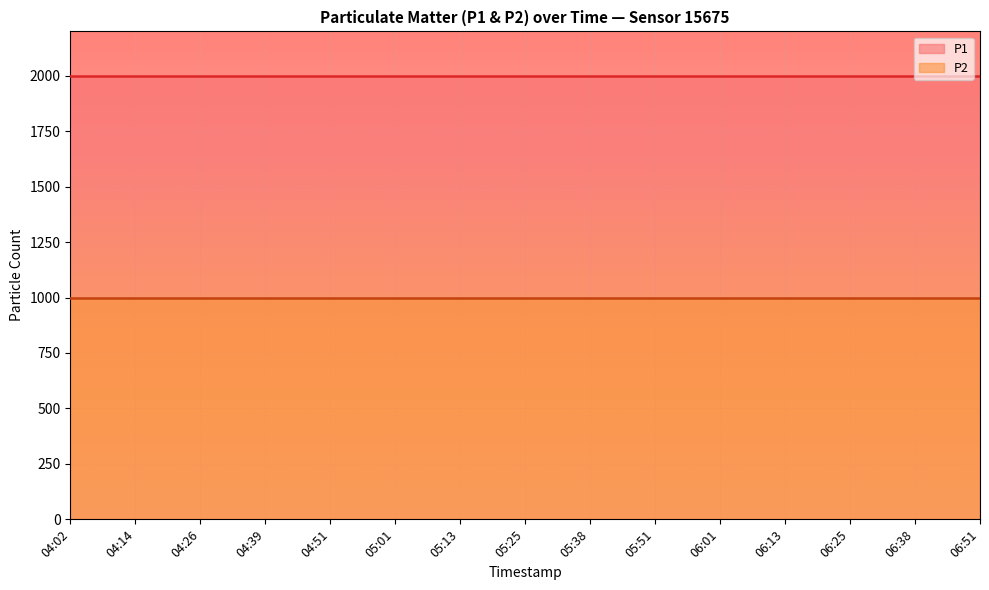

What are all the series names shown in the legend?

P1, P2